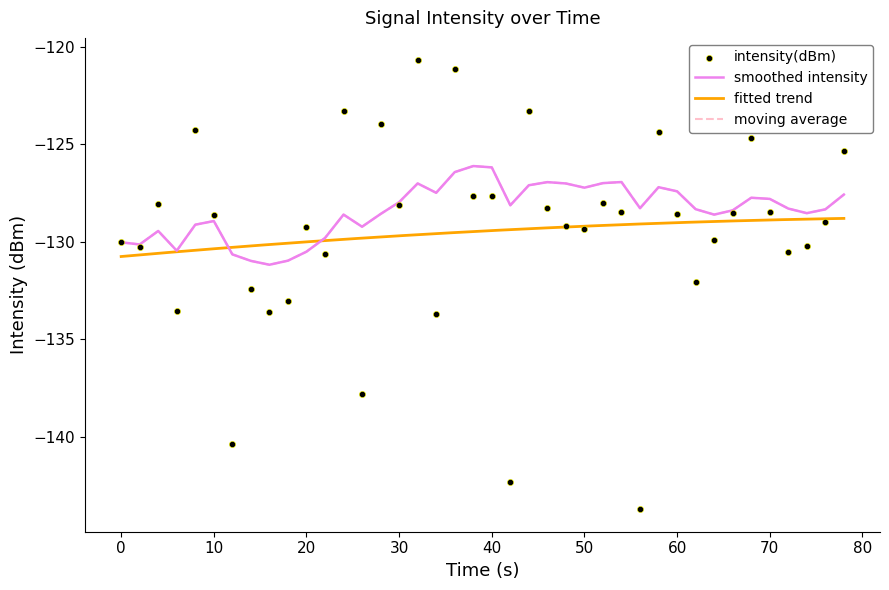

Which series has the largest Y range (max minus min)?

intensity(dBm)